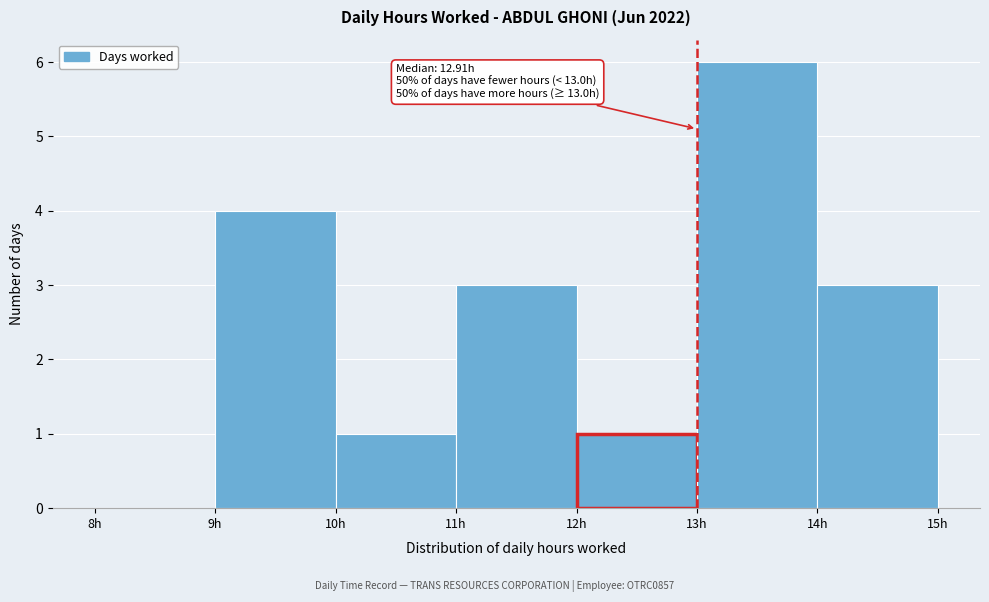

Over which range of the x-axis is the bar tallest?

13 to 14